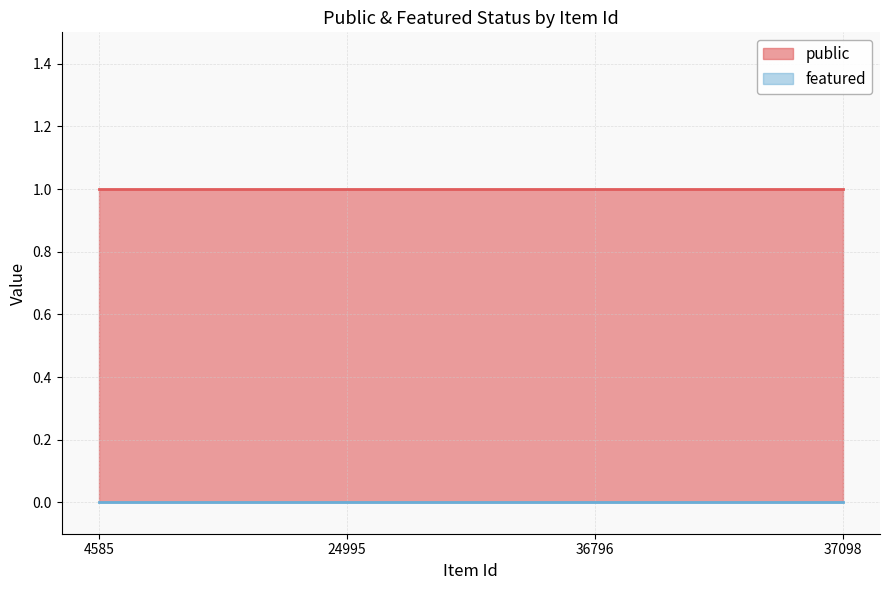

Reading left to right, extract all data points from this chart.

public: 4585=1	24995=1	36796=1	37098=1
featured: 4585=0	24995=0	36796=0	37098=0